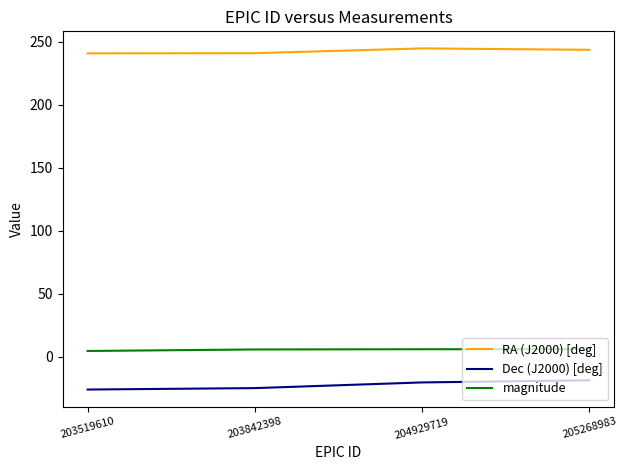

True or false: RA (J2000) [deg] and Dec (J2000) [deg] cross at least once.

False